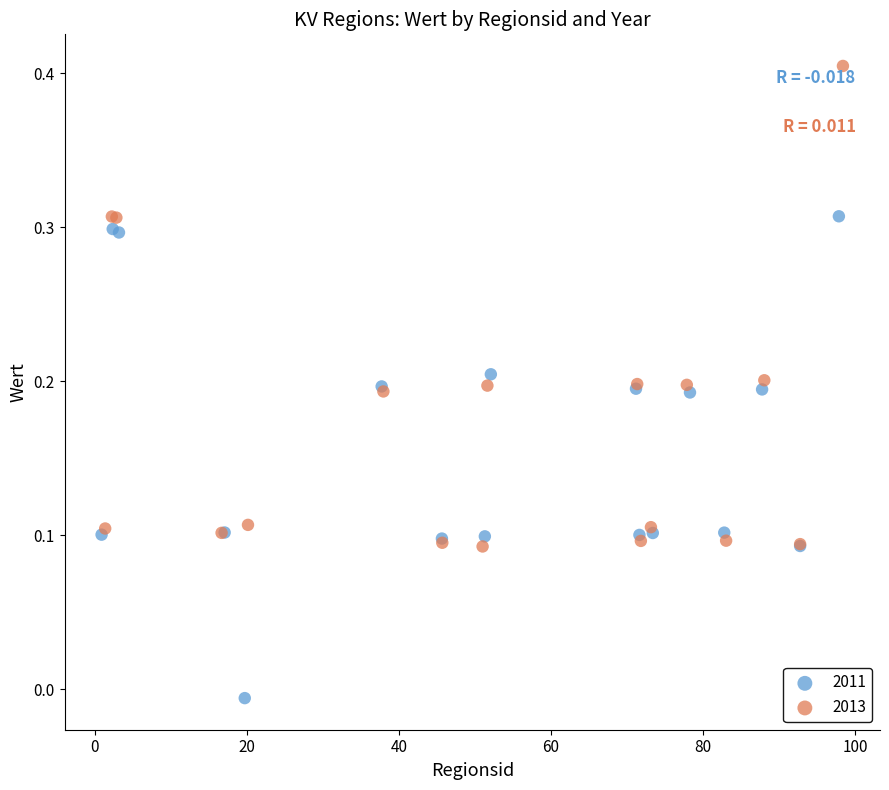

Which series reaches the minimum Y coordinate?

2011